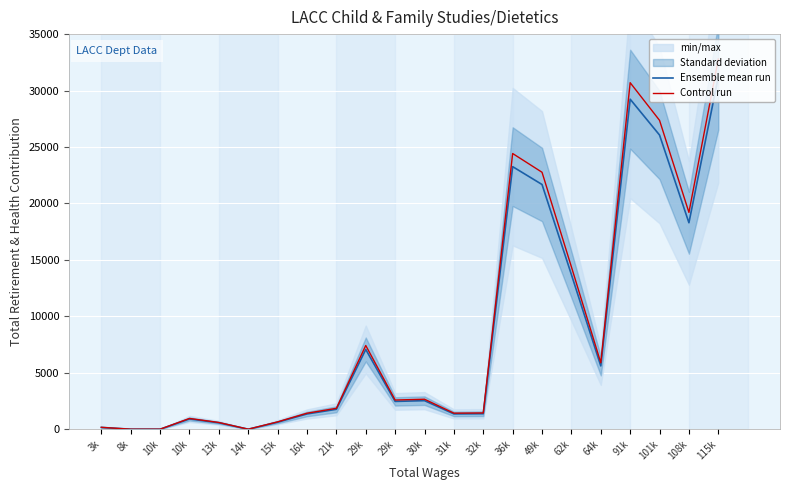

Count the number of categories in the chart.

22